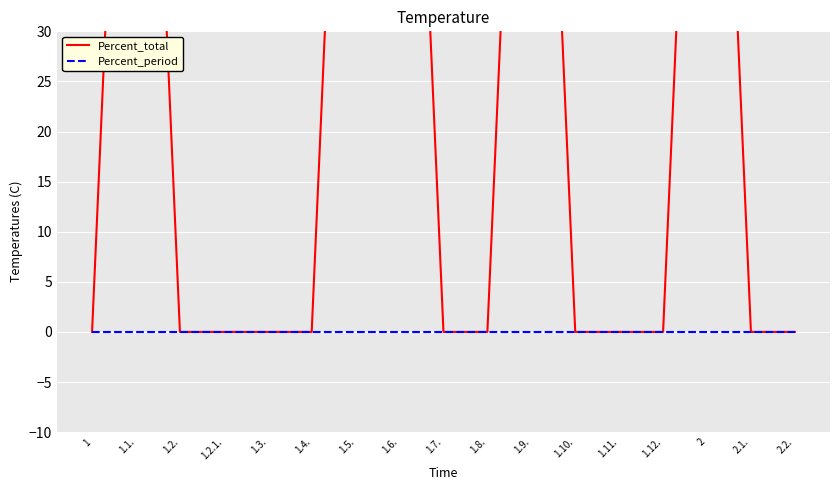

What are all the series names shown in the legend?

Percent_total, Percent_period